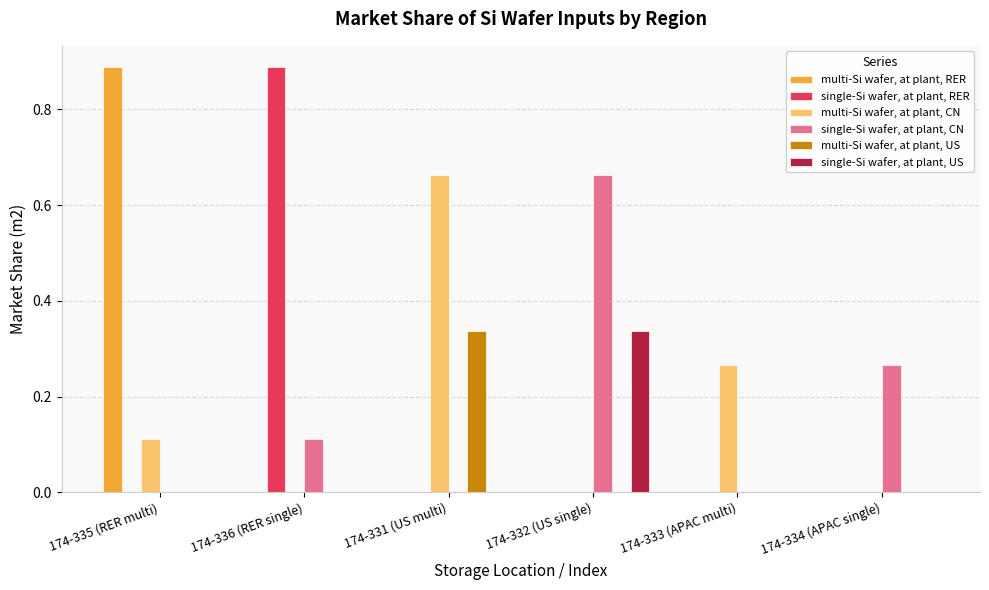

Count the single-Si wafer, at plant, CN values in the range 0 to 1.

6